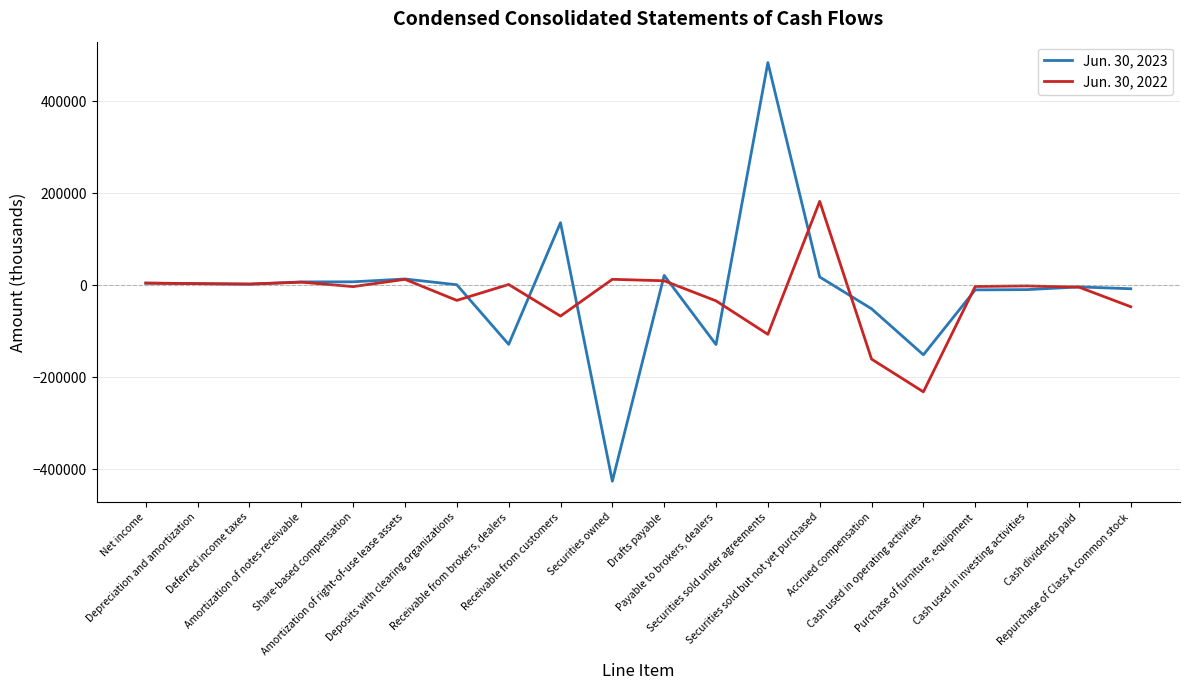

List the series in order of their overall mean, highest first.

Jun. 30, 2023, Jun. 30, 2022